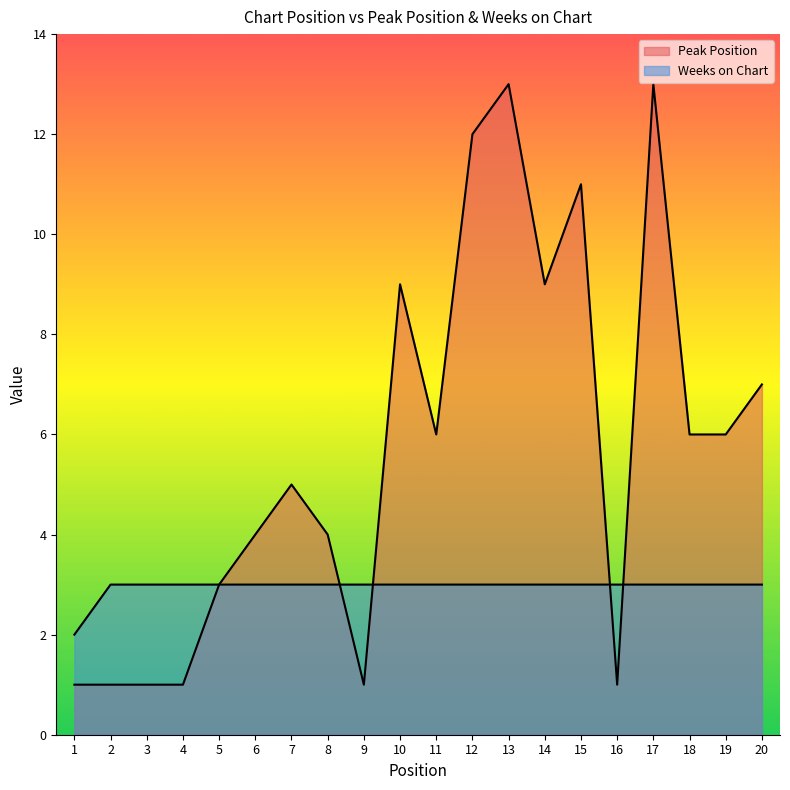

How many Peak Position values are between 1 and 9?

16